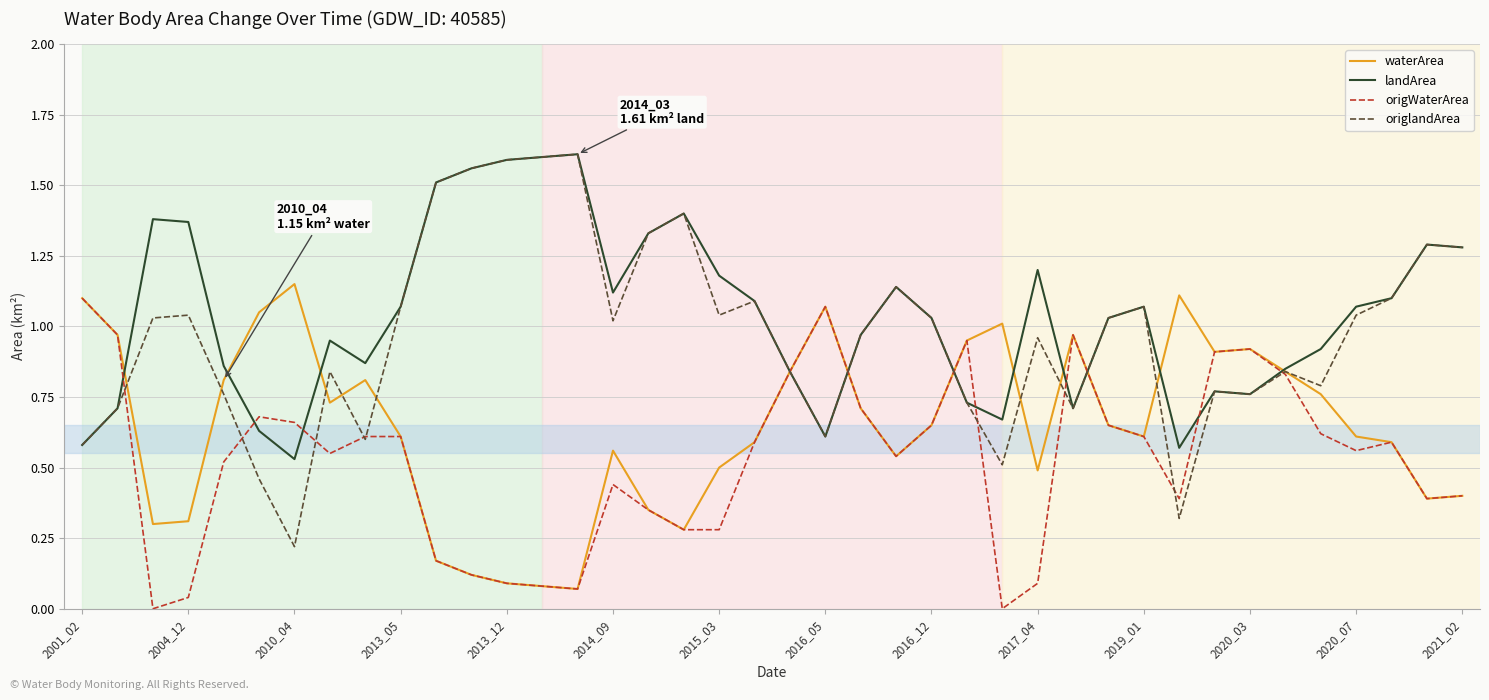

Which series has the widest spread of values?

origlandArea